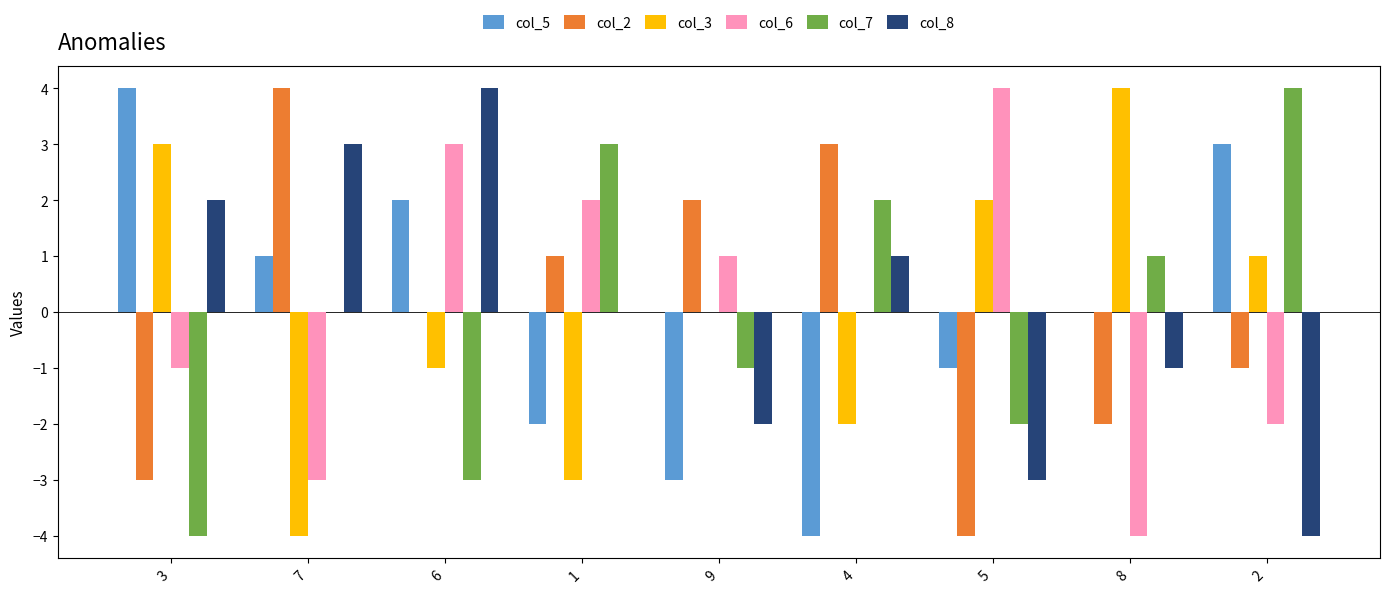

Is it true that col_6 equals 2 at 5?

False